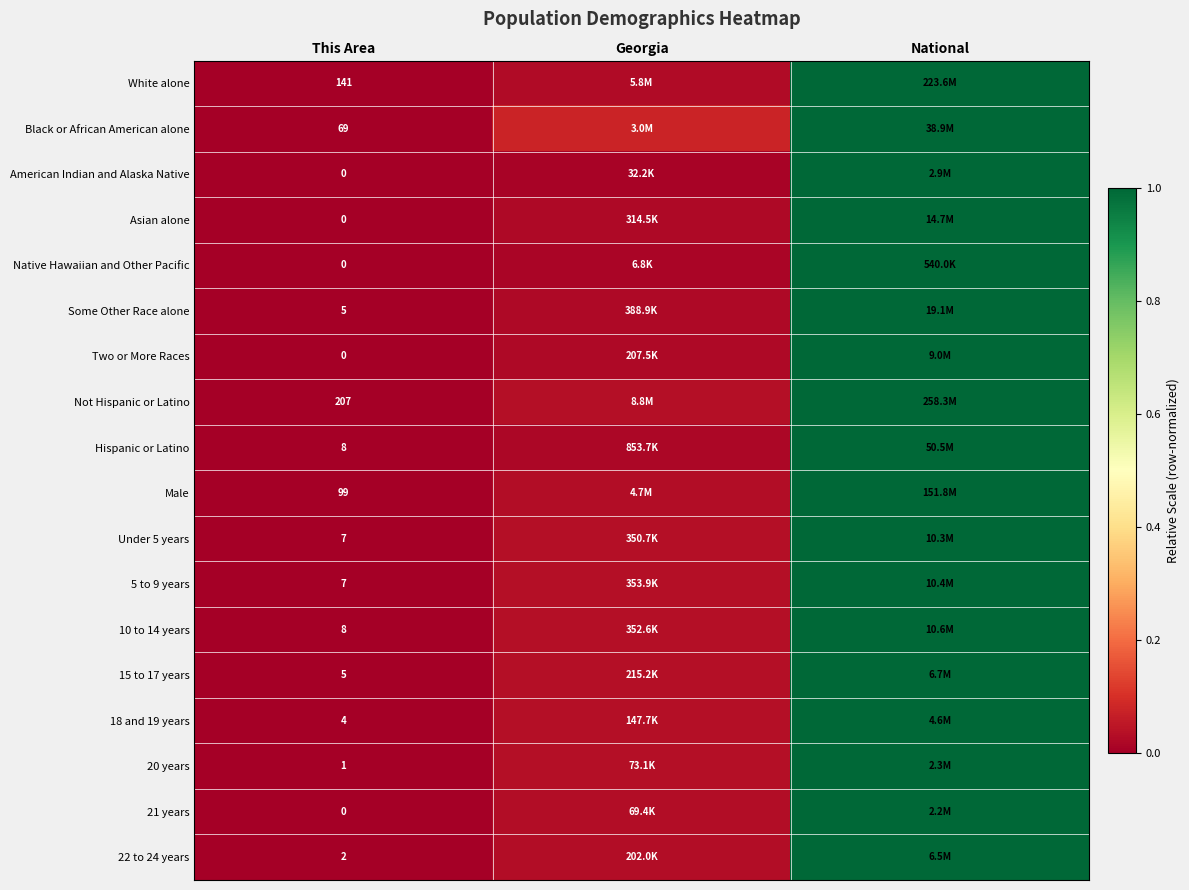

What value does the Some Other Race alone series have at National?

1.0